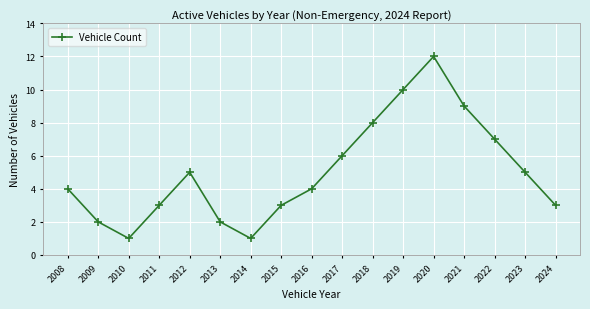

What is the difference between the values at 2014 and 2023?

4